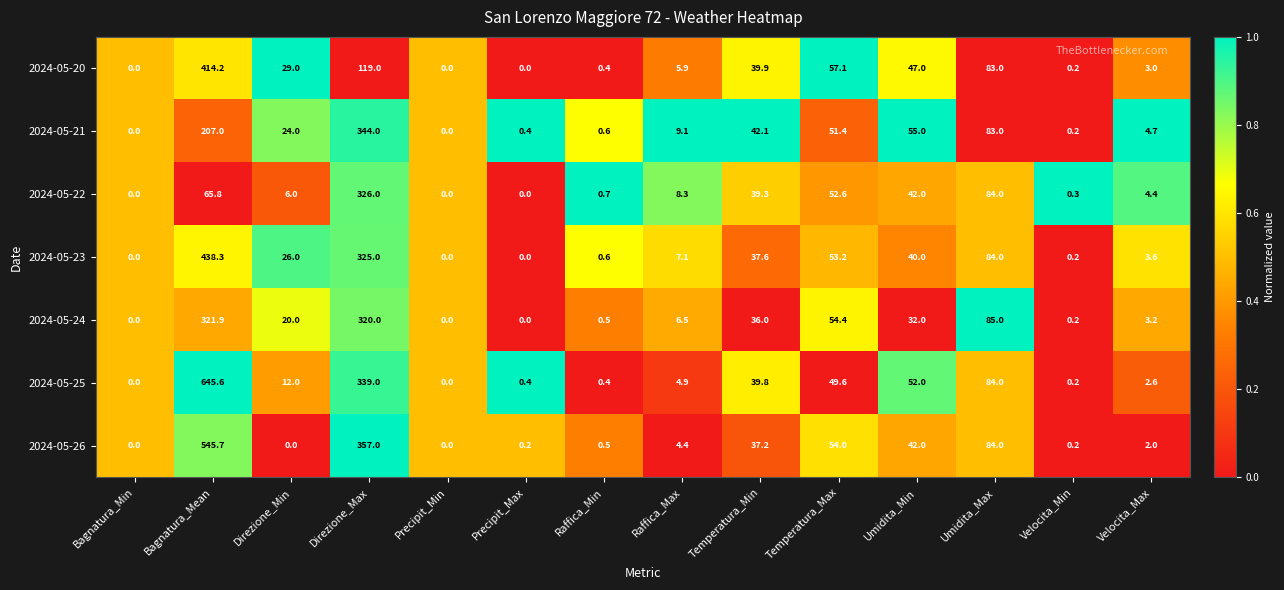

At which category does the chart reach its peak across all series?

Bagnatura_Mean